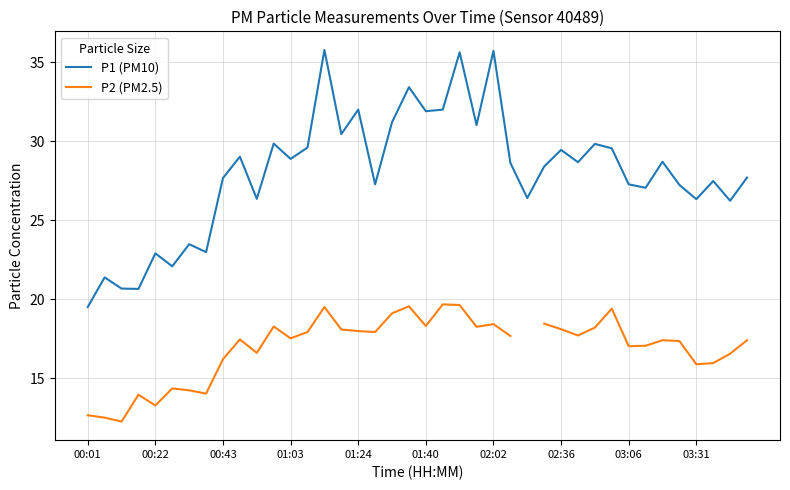

How many values in the P2 (PM2.5) series are below 17?

13